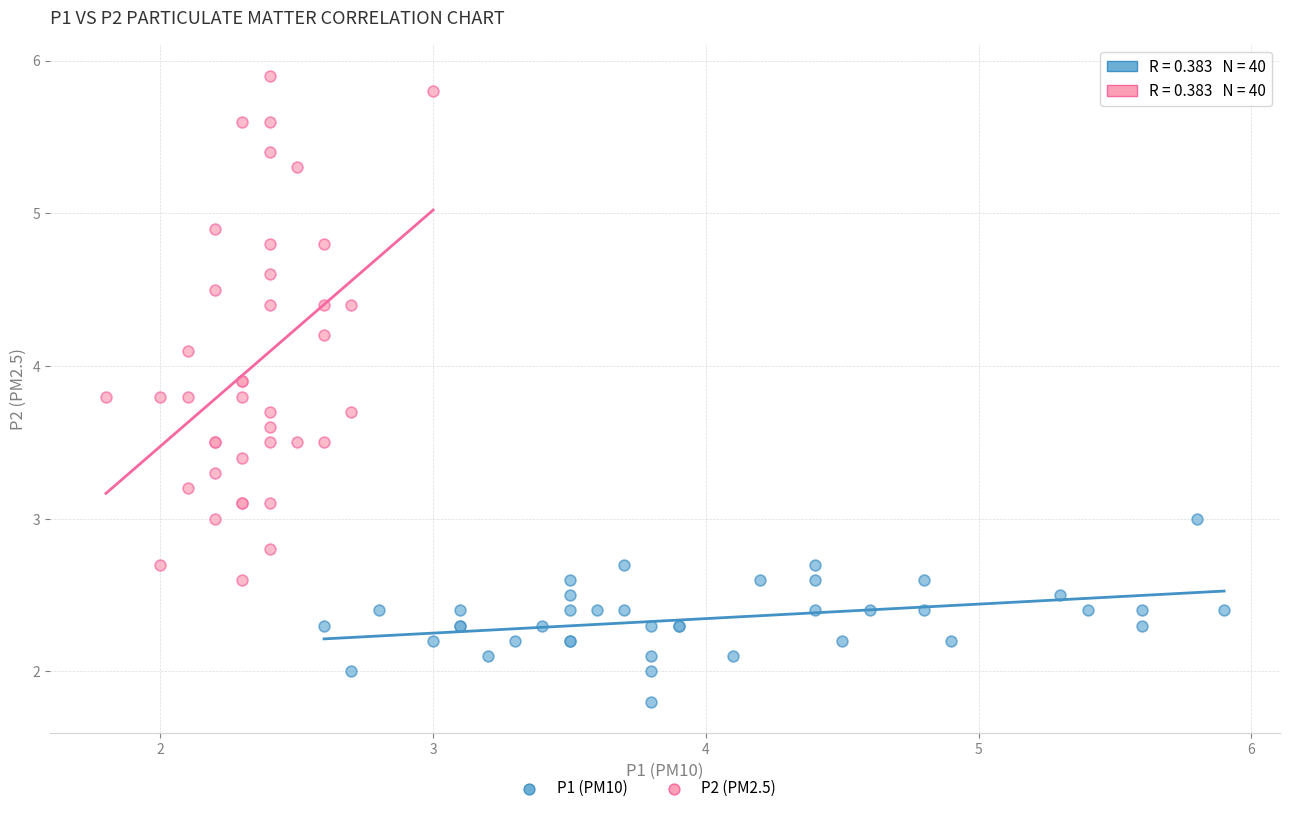

Which series has the largest Y range (max minus min)?

P2 (PM2.5)